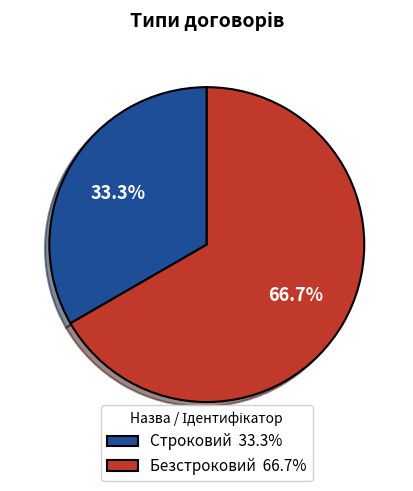

Which category has the smallest portion of the pie?

Строковий